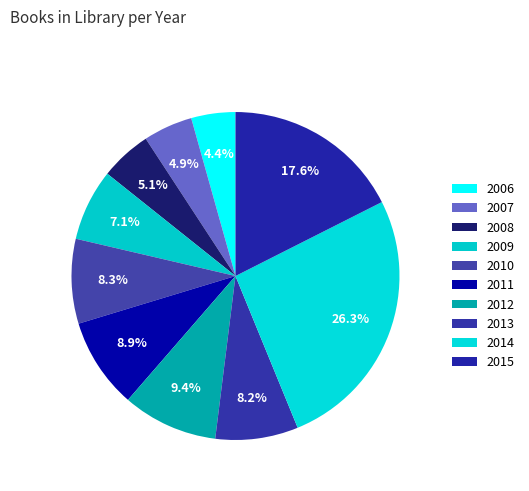

Combined, what portion of the pie is 2007 and 2008?

9.9%